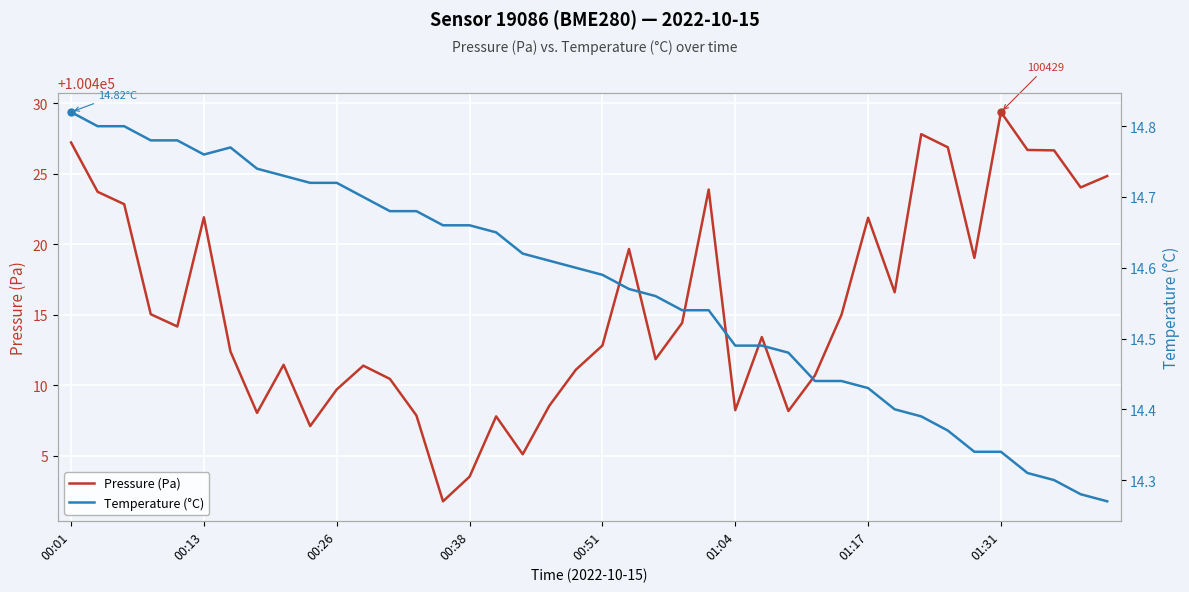

Which series has the largest total across all categories?

Pressure (Pa)